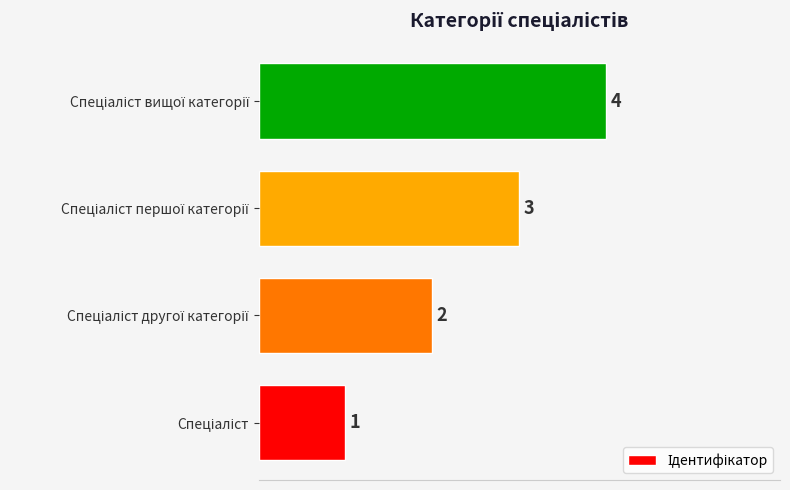

What is the greatest value displayed?

4